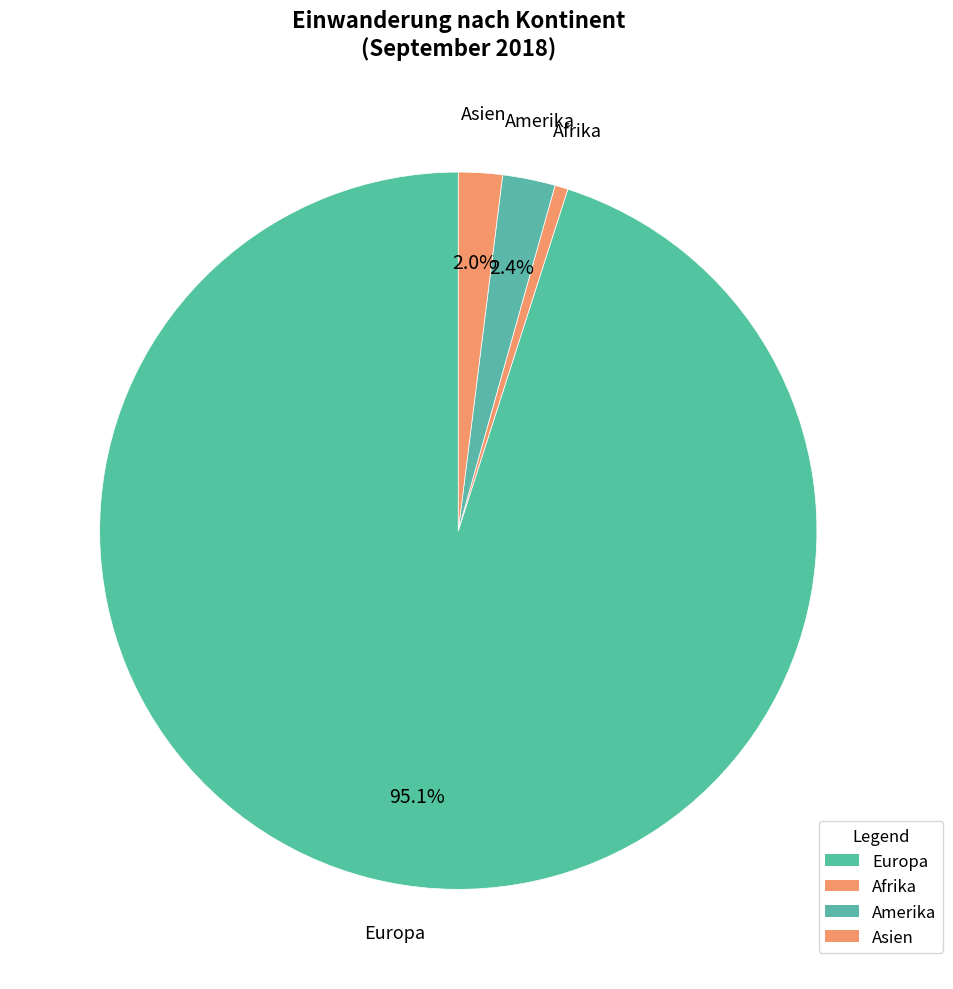

To the nearest percent, what is the difference between the largest and smallest slice percentages?

94%